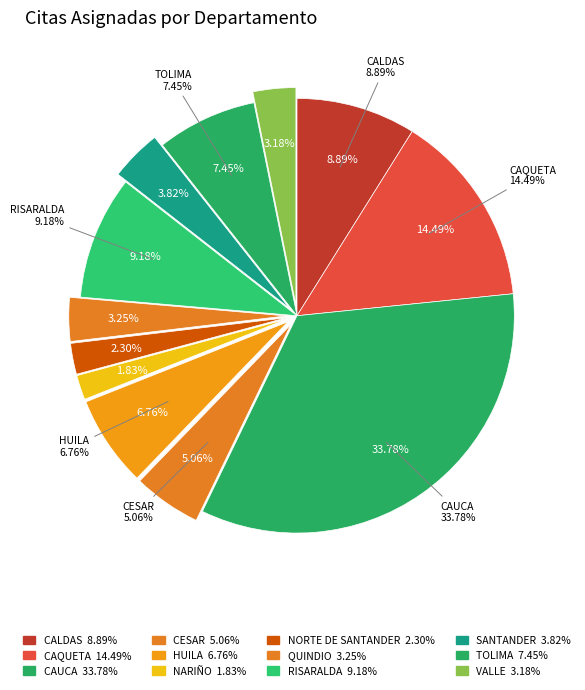

To the nearest percent, what percentage of the pie is SANTANDER?

4%